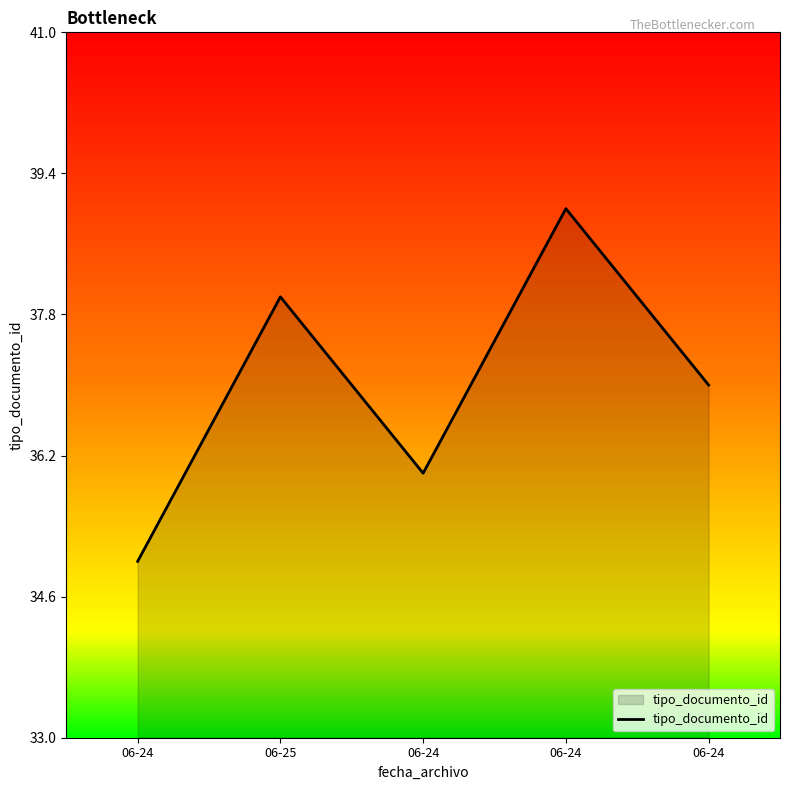

What is the label of the 4th point from the right?

06-25